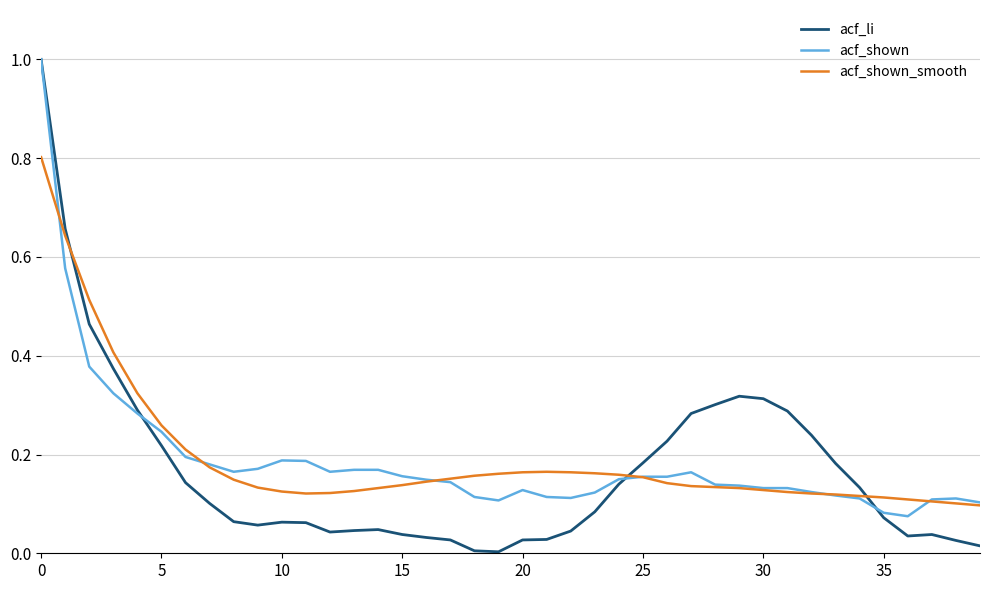

What is the maximum value for acf_li?

1.0